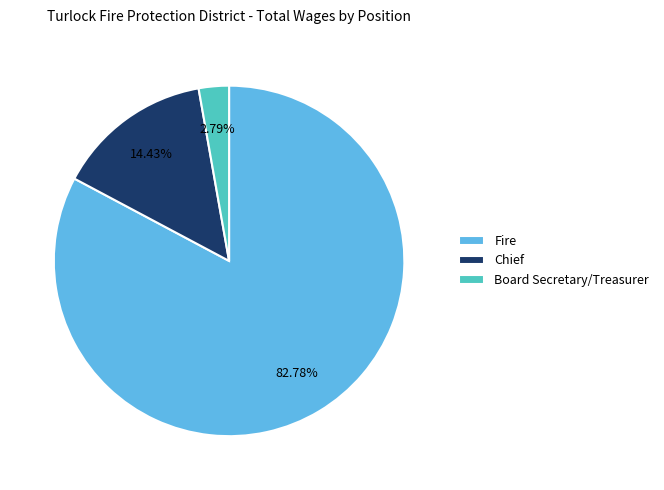

To the nearest percent, what is the difference between the Board Secretary/Treasurer and Fire slice percentages?

80%